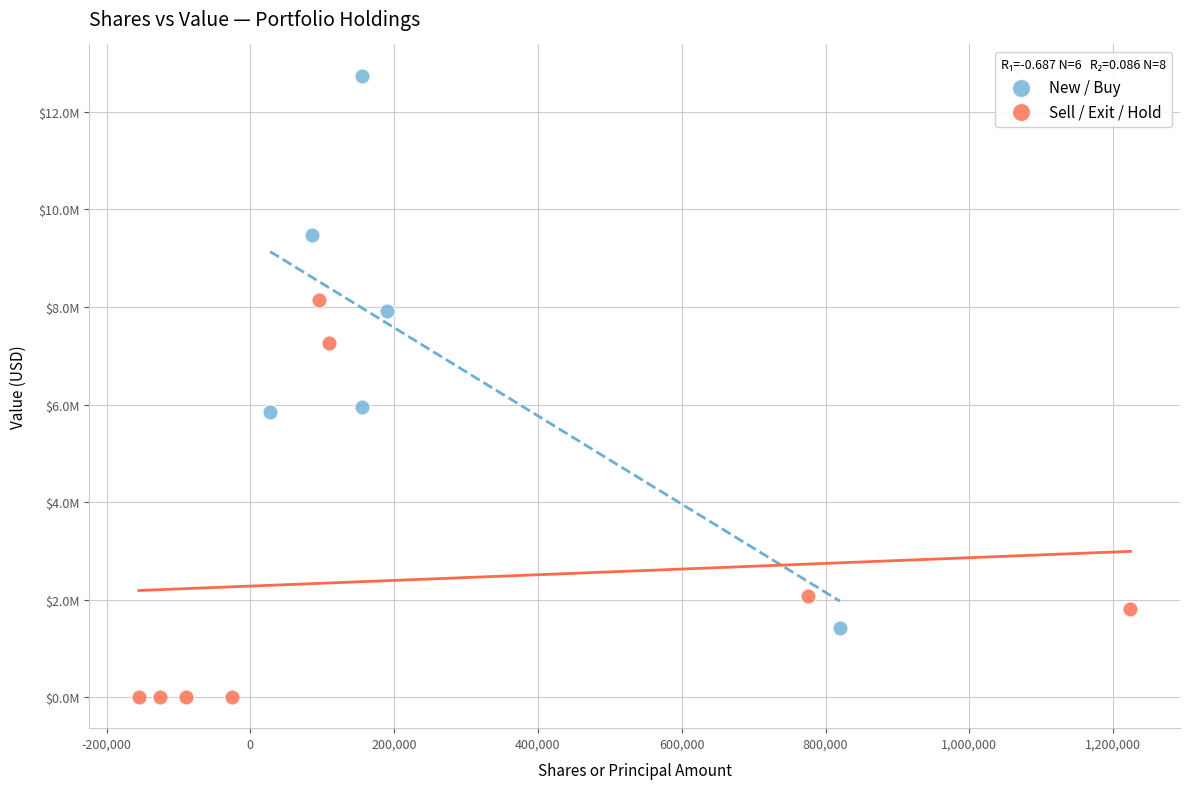

Which series reaches the minimum Y coordinate?

Sell / Exit / Hold